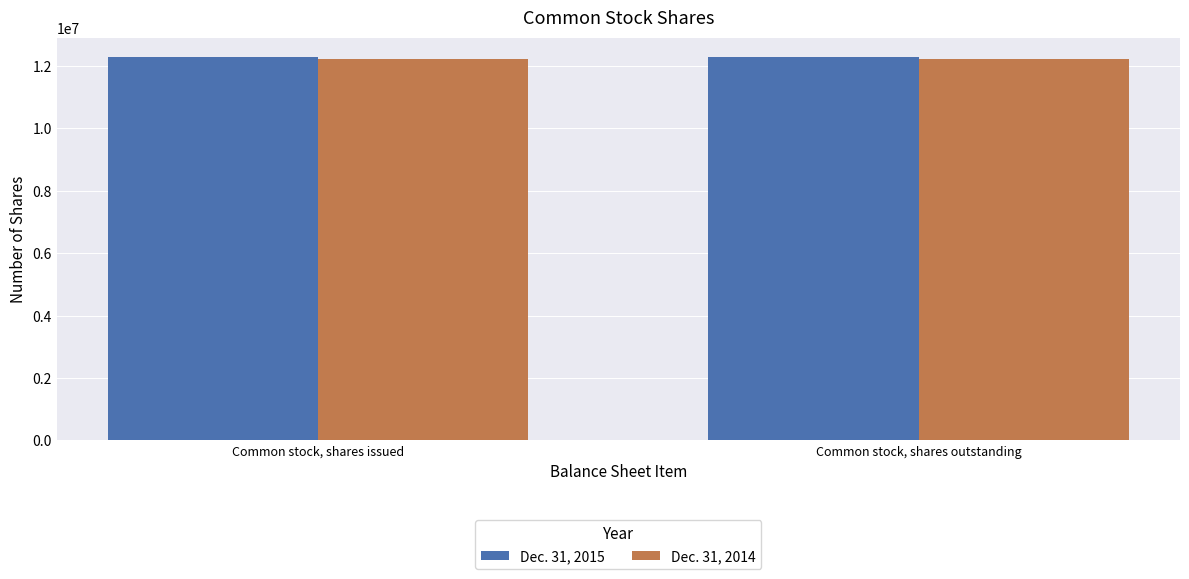

What is the total value across all series at Common stock, shares outstanding?

24535292